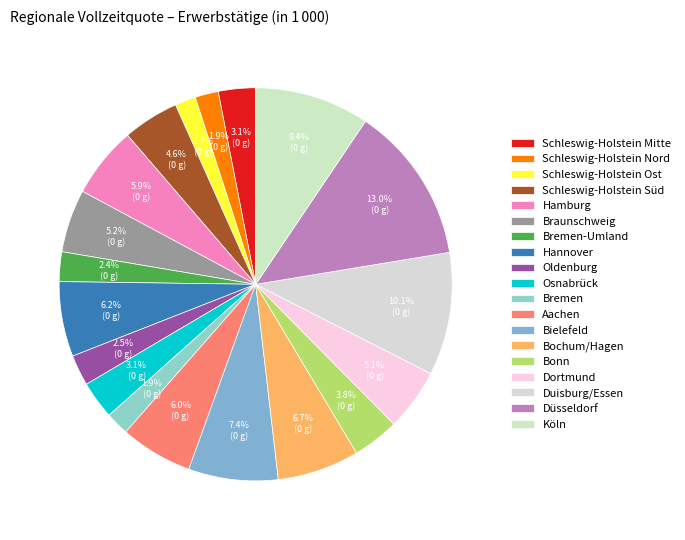

Rank the categories by value from lowest to highest.

Schleswig-Holstein Ost, Schleswig-Holstein Nord, Bremen, Bremen-Umland, Oldenburg, Schleswig-Holstein Mitte, Osnabrück, Bonn, Schleswig-Holstein Süd, Dortmund, Braunschweig, Hamburg, Aachen, Hannover, Bochum/Hagen, Bielefeld, Köln, Duisburg/Essen, Düsseldorf